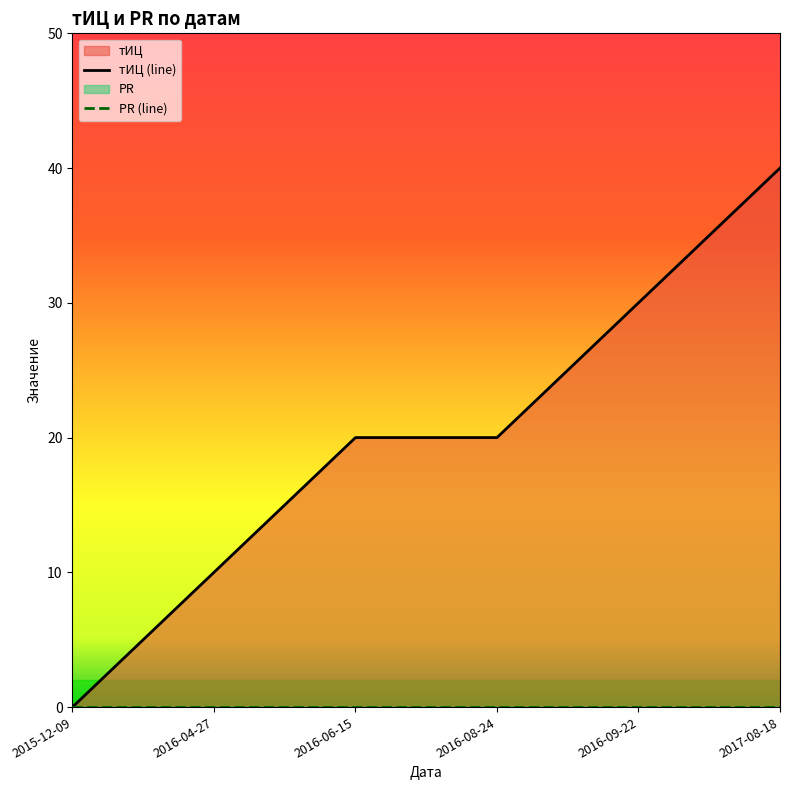

At which category is the sum across all series the highest?

2017-08-18